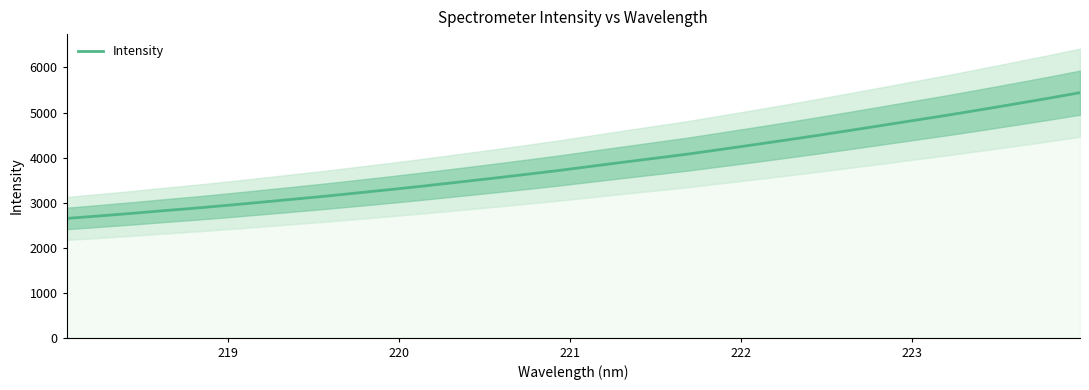

Reading right to left, extract all data points from this chart.

5440.5	5311.8	5188.7	5066.6	4947.3	4834.0	4719.9	4607.0	4495.3	4387.7	4282.5	4179.4	4077.4	3985.3	3894.4	3801.7	3708.3	3621.6	3537.5	3455.7	3374.5	3296.5	3222.4	3148.6	3079.5	3011.9	2944.4	2880.4	2822.2	2760.6	2703.1	2647.6